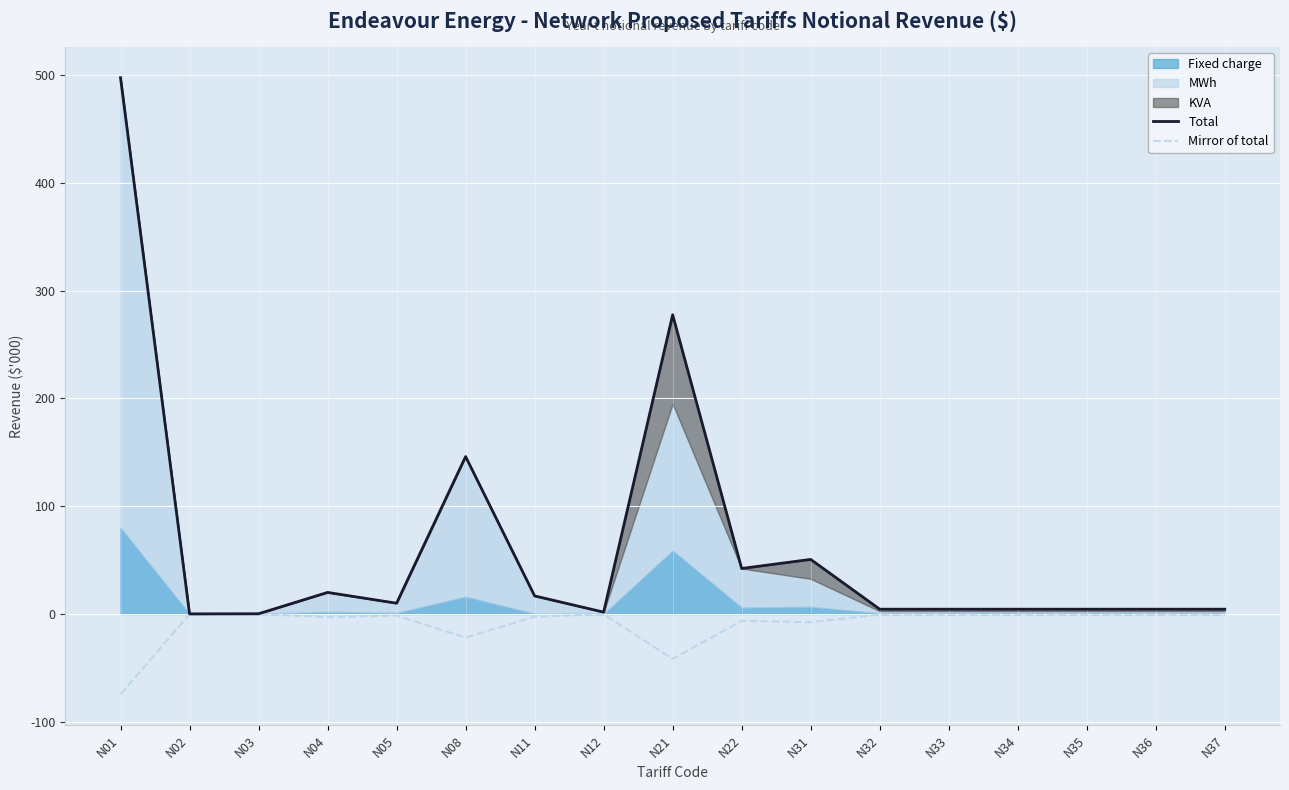

The value of Mirror of total at N21 is -25.9. True or false?

False